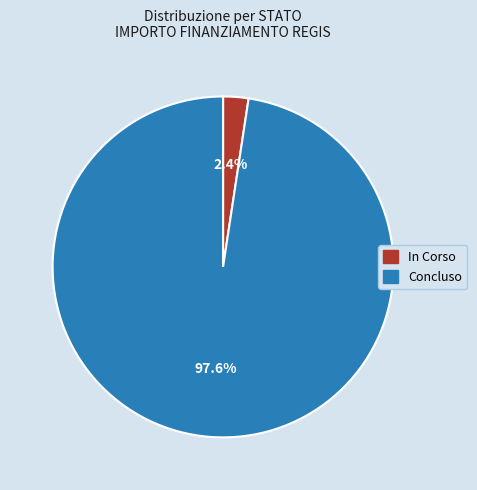

Approximately how many times larger is the value at Concluso compared to In Corso?

40.7